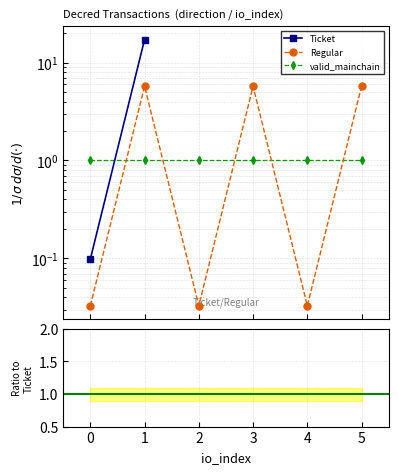

At how many categories does at least one series exceed 13?

1